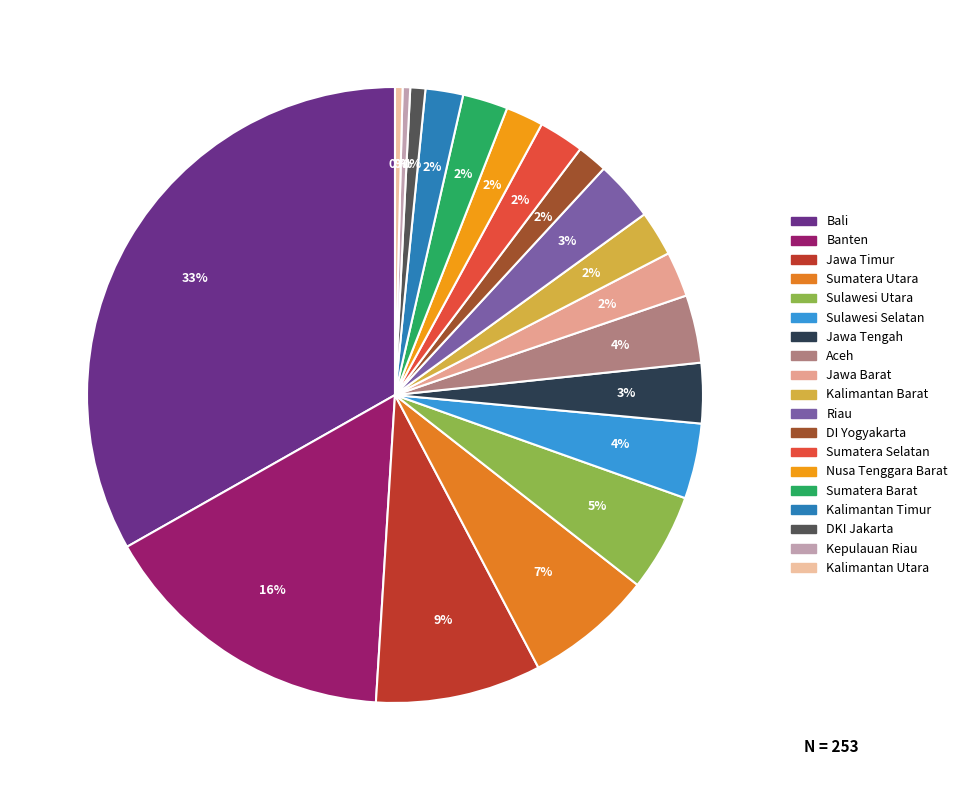

Is it true that Sumatera Utara is 7% of the pie?

True